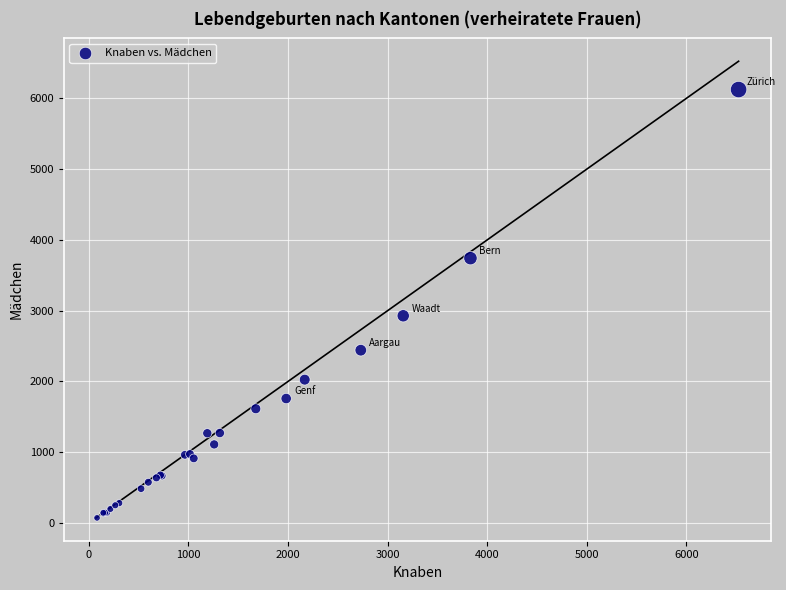

What Y value in the scatter plot is closest to 3098?

2928